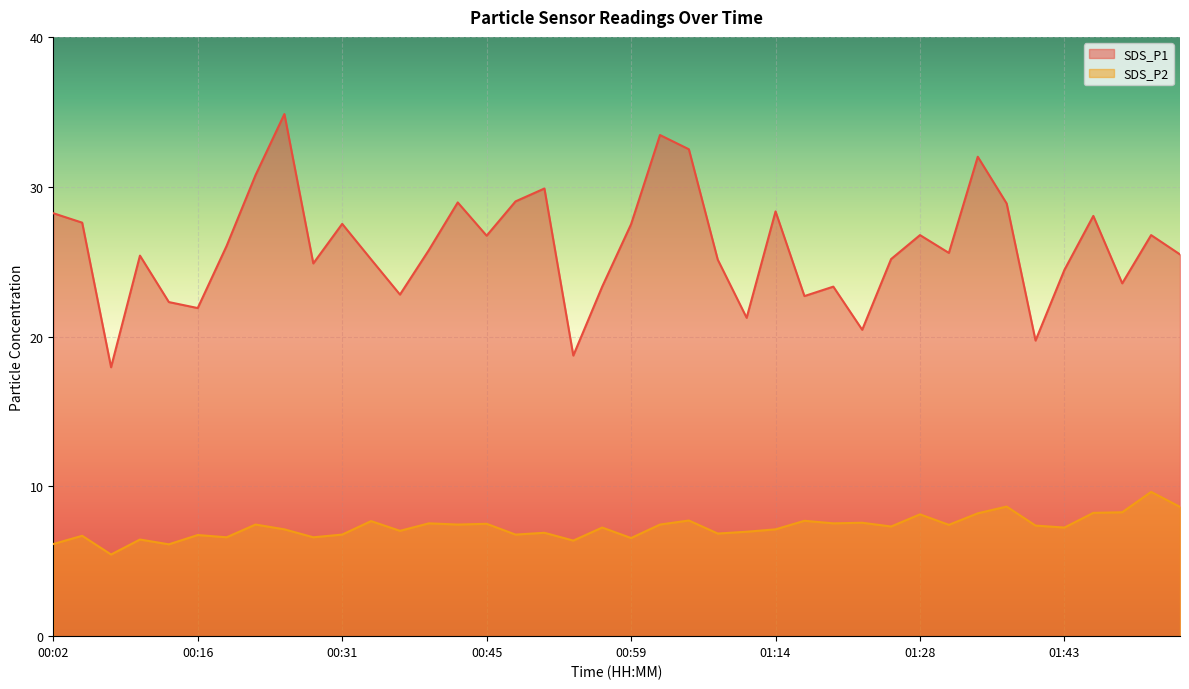

True or false: SDS_P1 and SDS_P2 intersect in this chart.

False